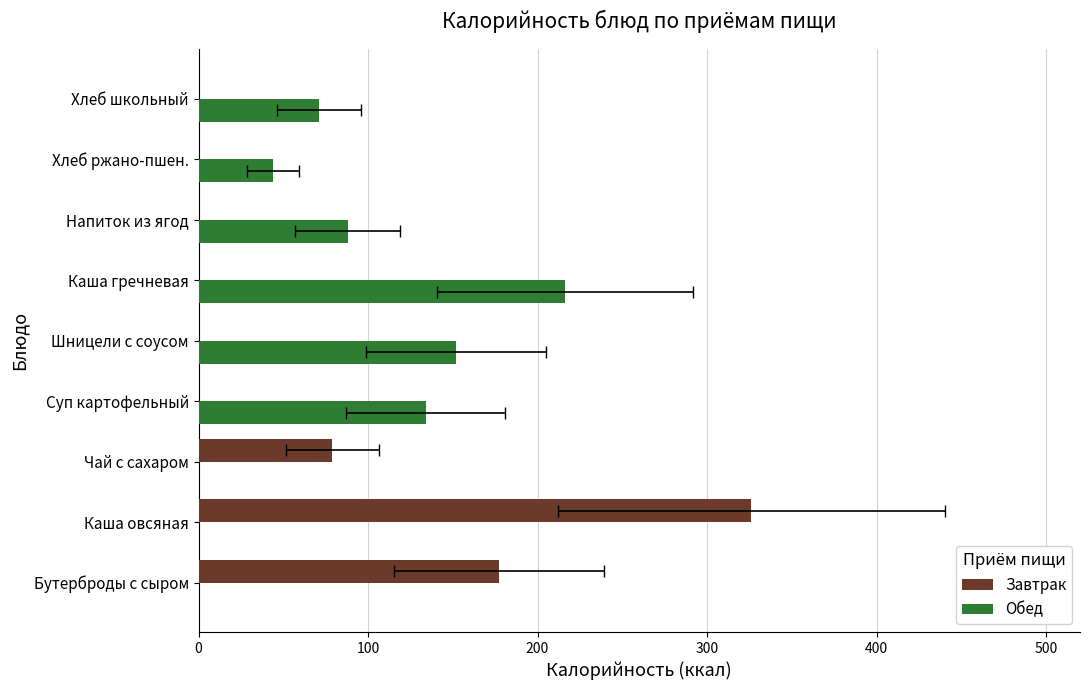

What are all the series names shown in the legend?

Завтрак, Обед